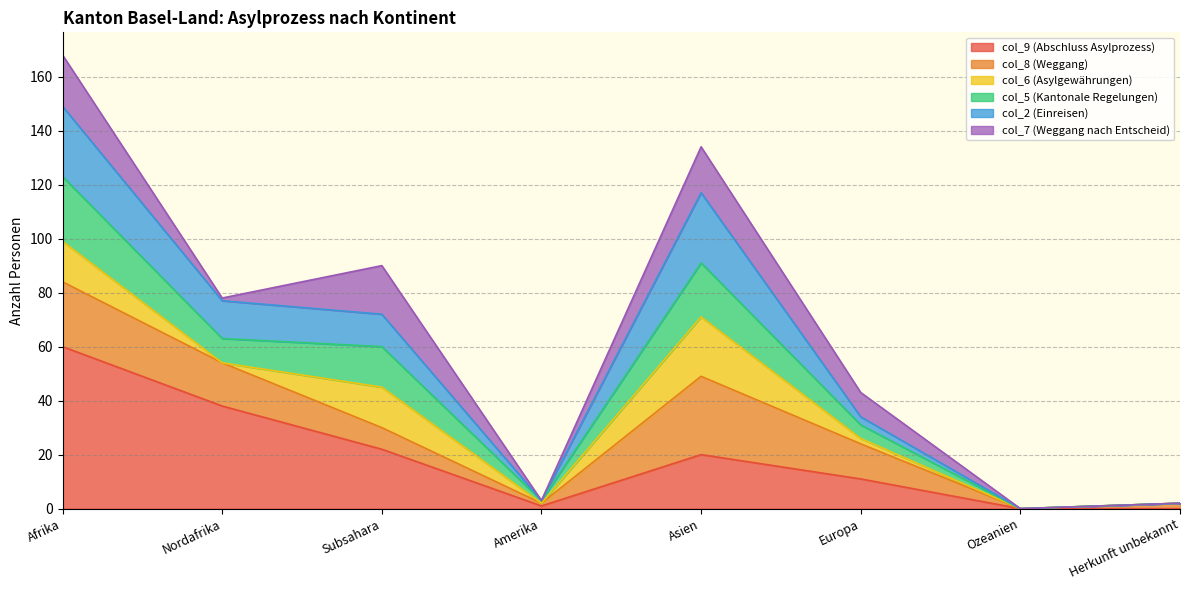

At which label does col_9 (Abschluss Asylprozess) reach its peak?

Afrika